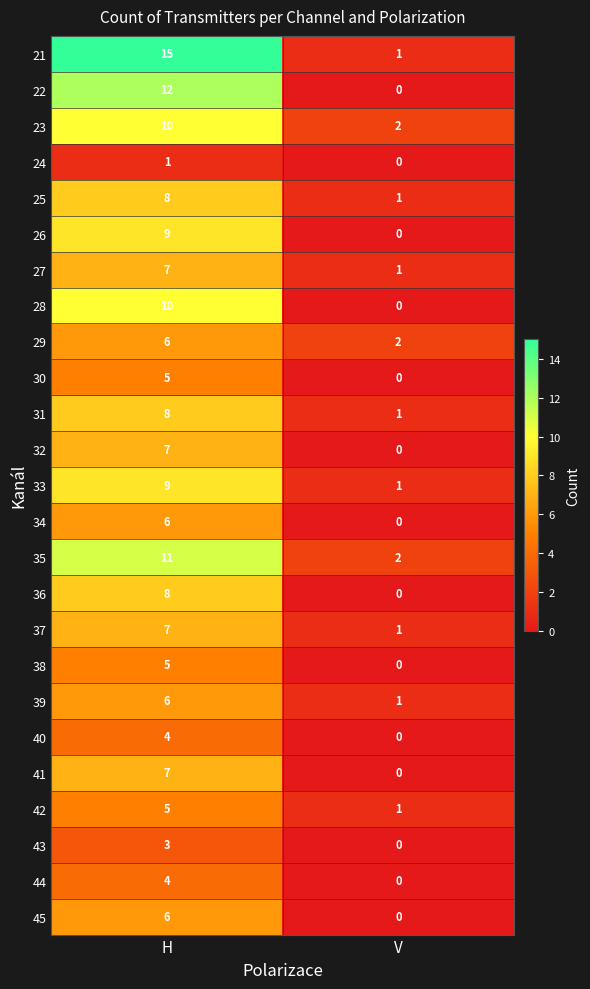

Count the number of categories in the chart.

2